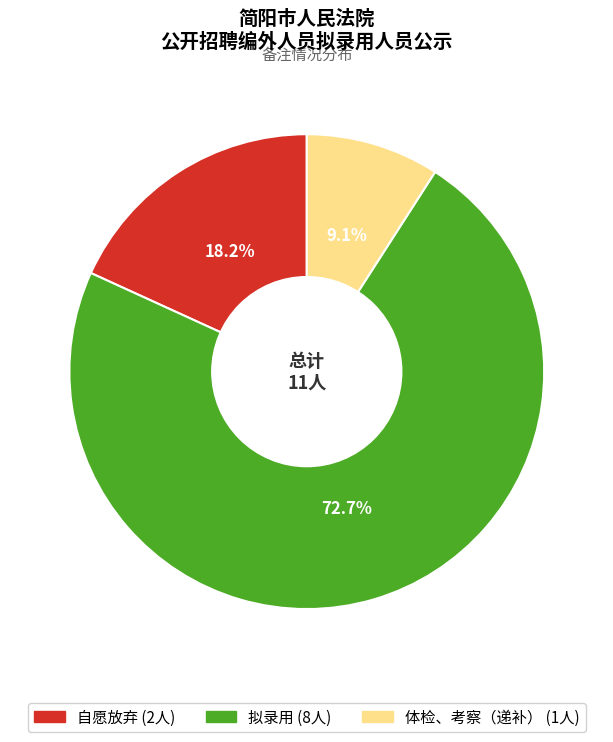

To the nearest percent, what percentage of the pie is 自愿放弃?

18%